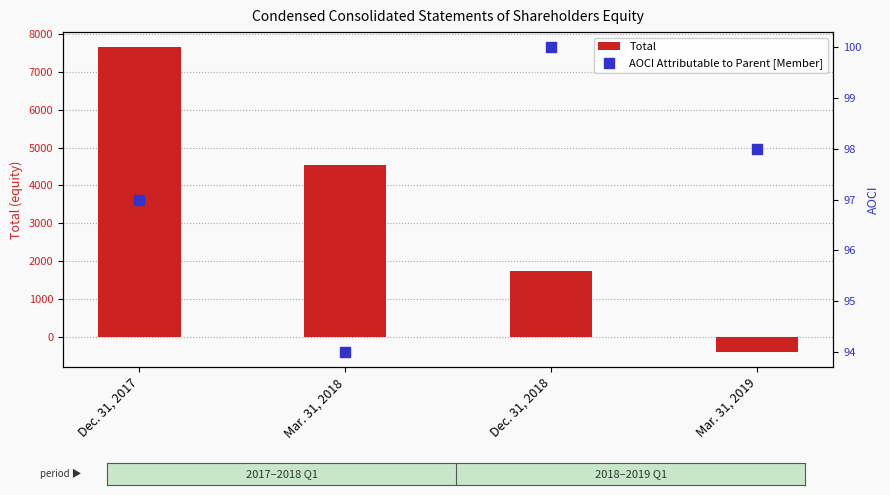

Which series reaches the maximum Y coordinate?

Total